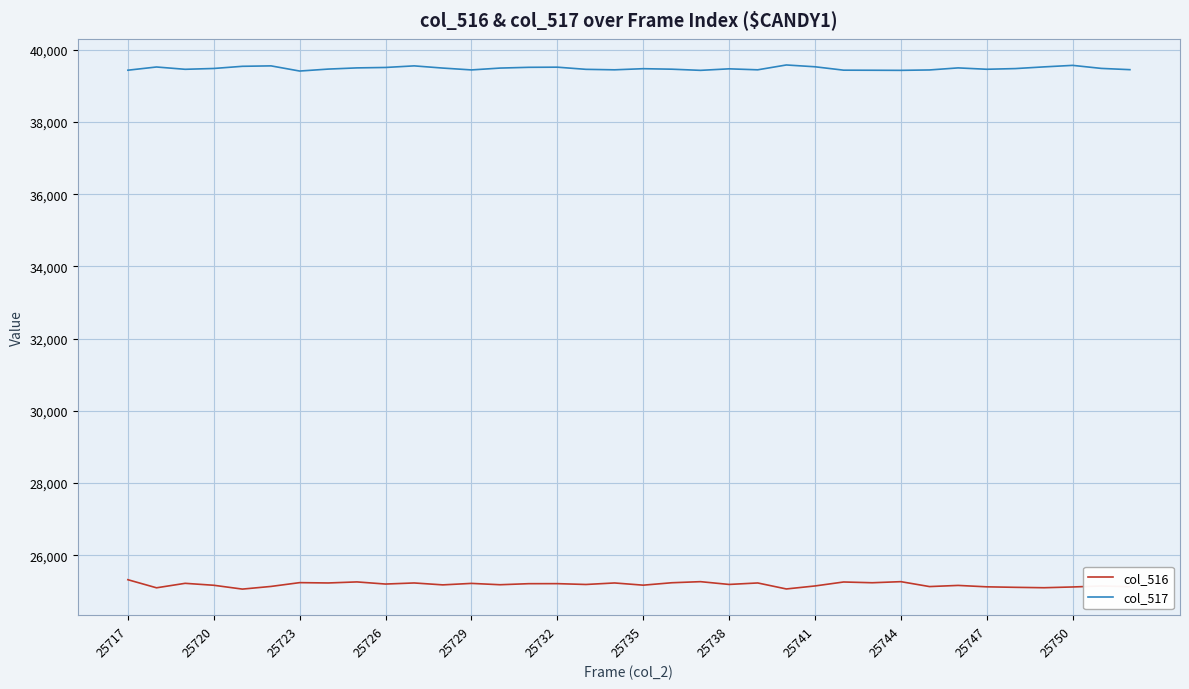

Which series has the largest total across all categories?

col_517